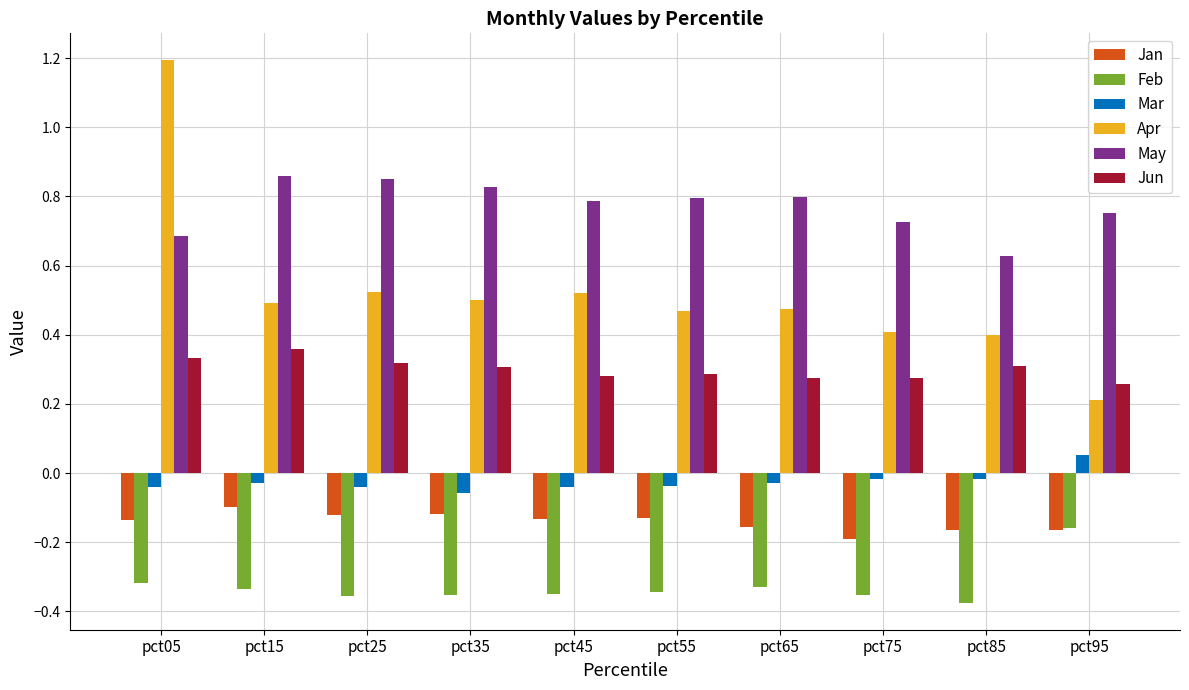

Which series has the largest total across all categories?

May